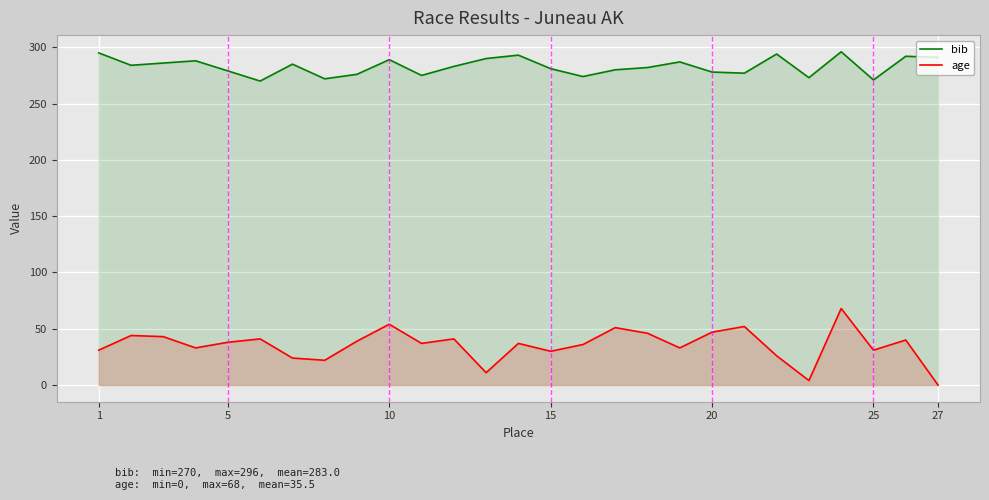

What are all the series names shown in the legend?

bib, age